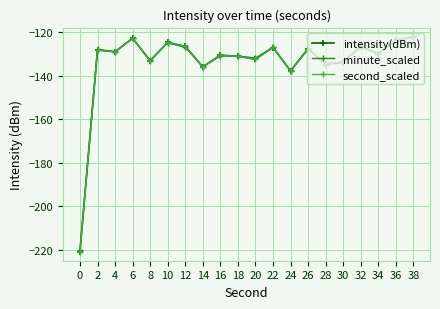

The value of intensity(dBm) at 36 is -50.0. True or false?

False